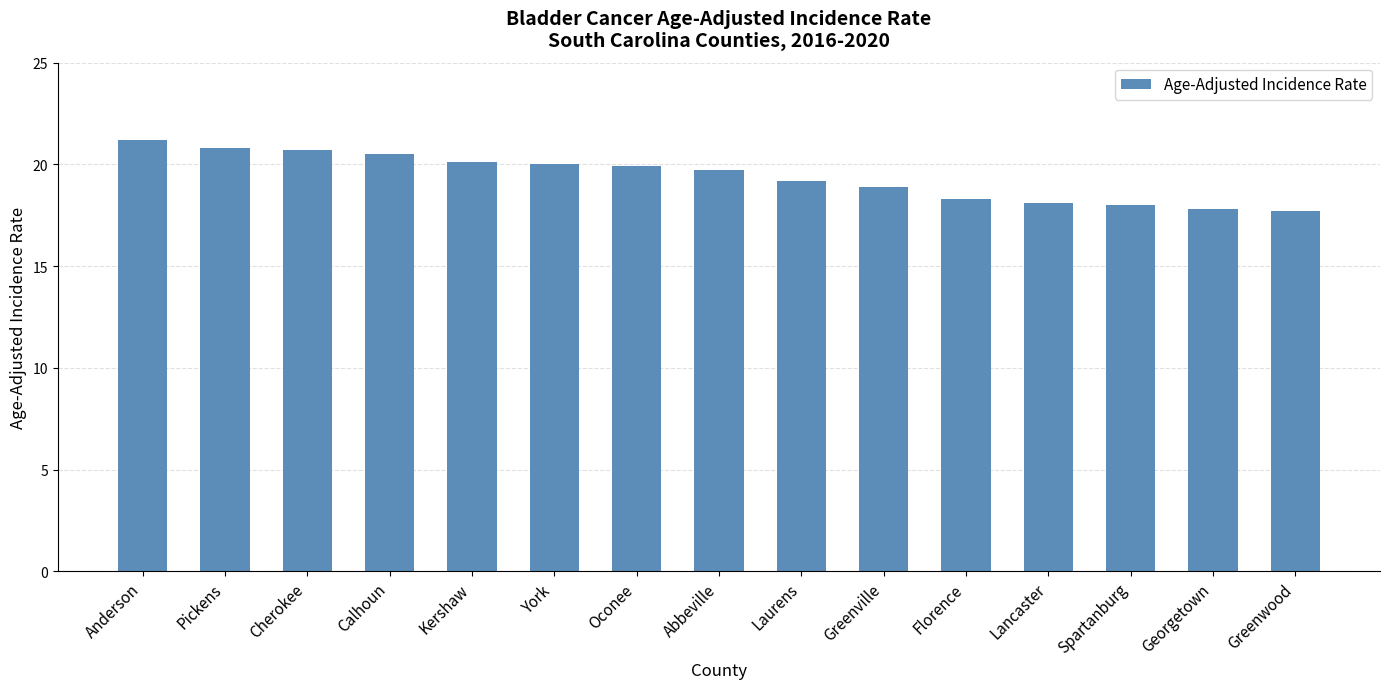

Which label corresponds to the largest value in the chart?

Anderson